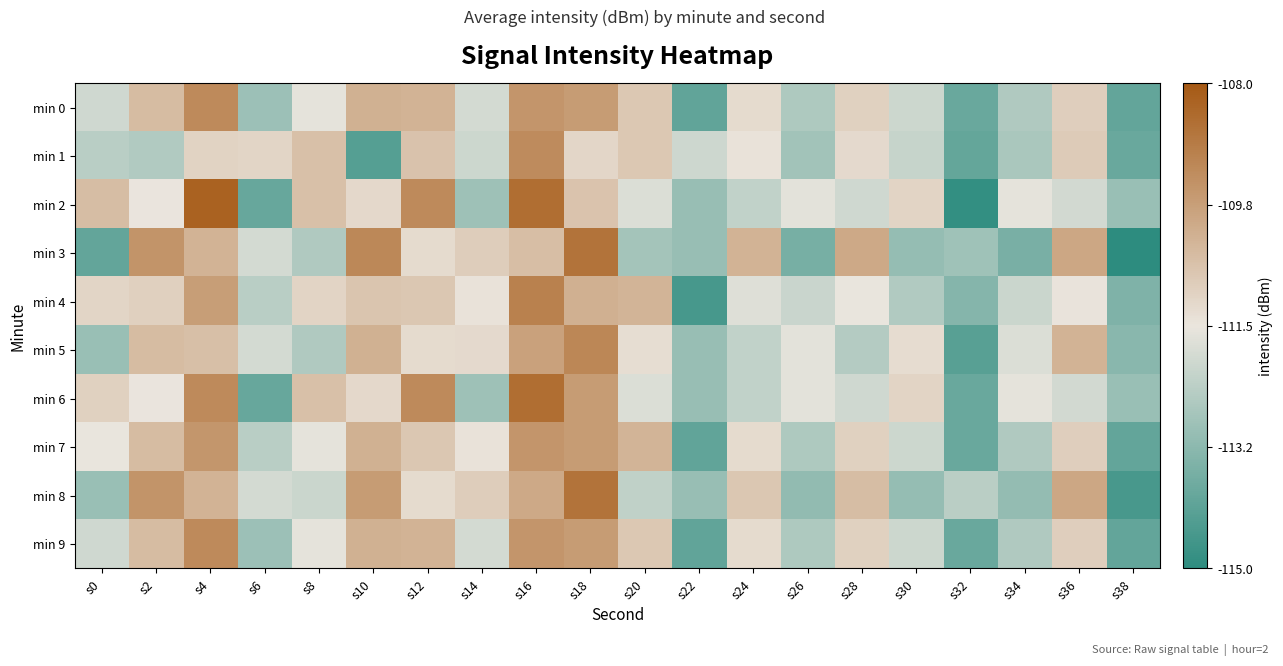

At which category does the chart reach its minimum across all series?

s38